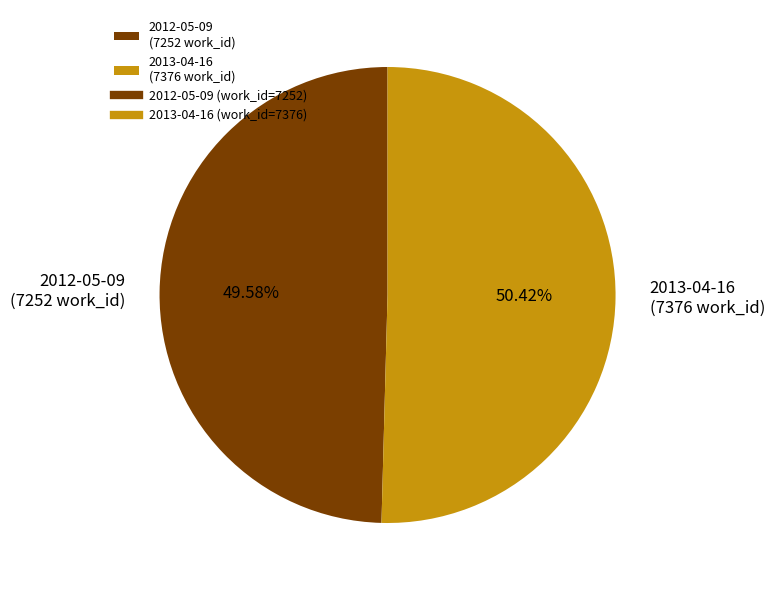

Approximately how many times larger is the value at 2012-05-09 compared to 2013-04-16?

1.0